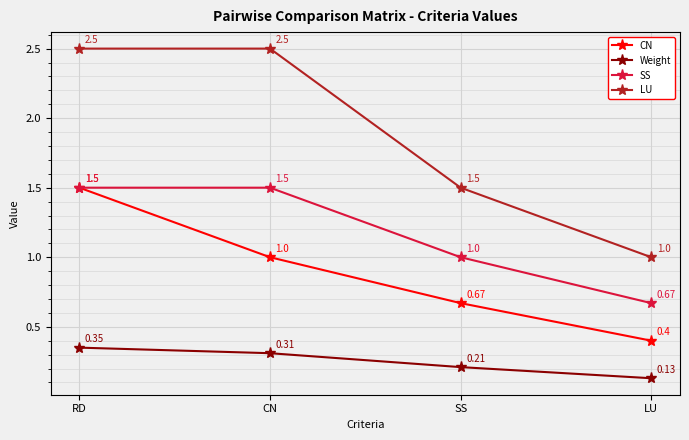

At which label does CN reach its peak?

RD